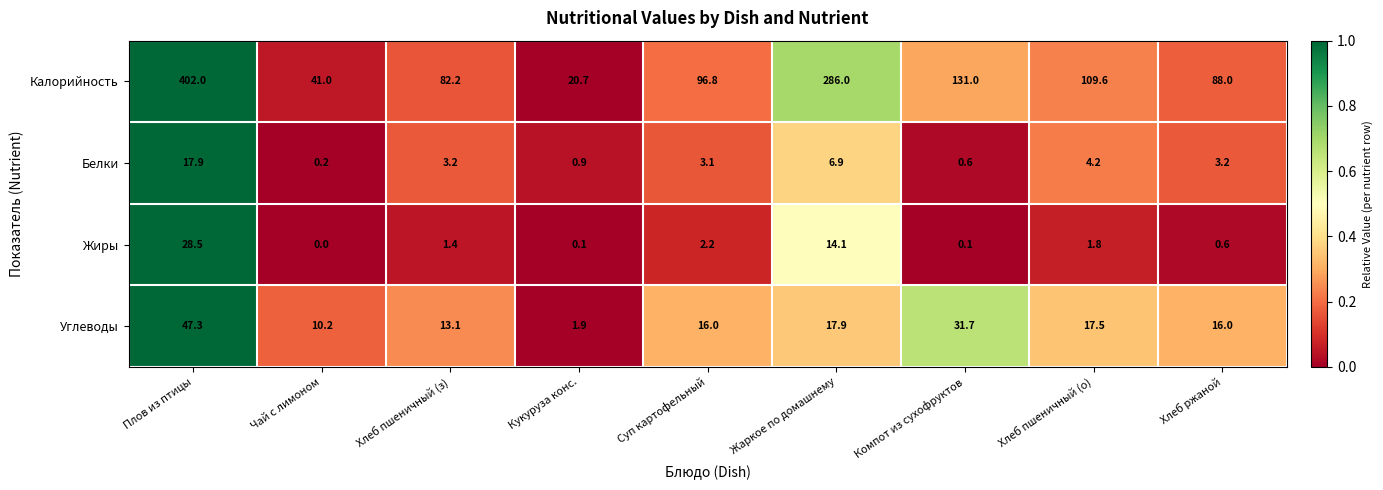

Which series has the widest spread of values?

Калорийность